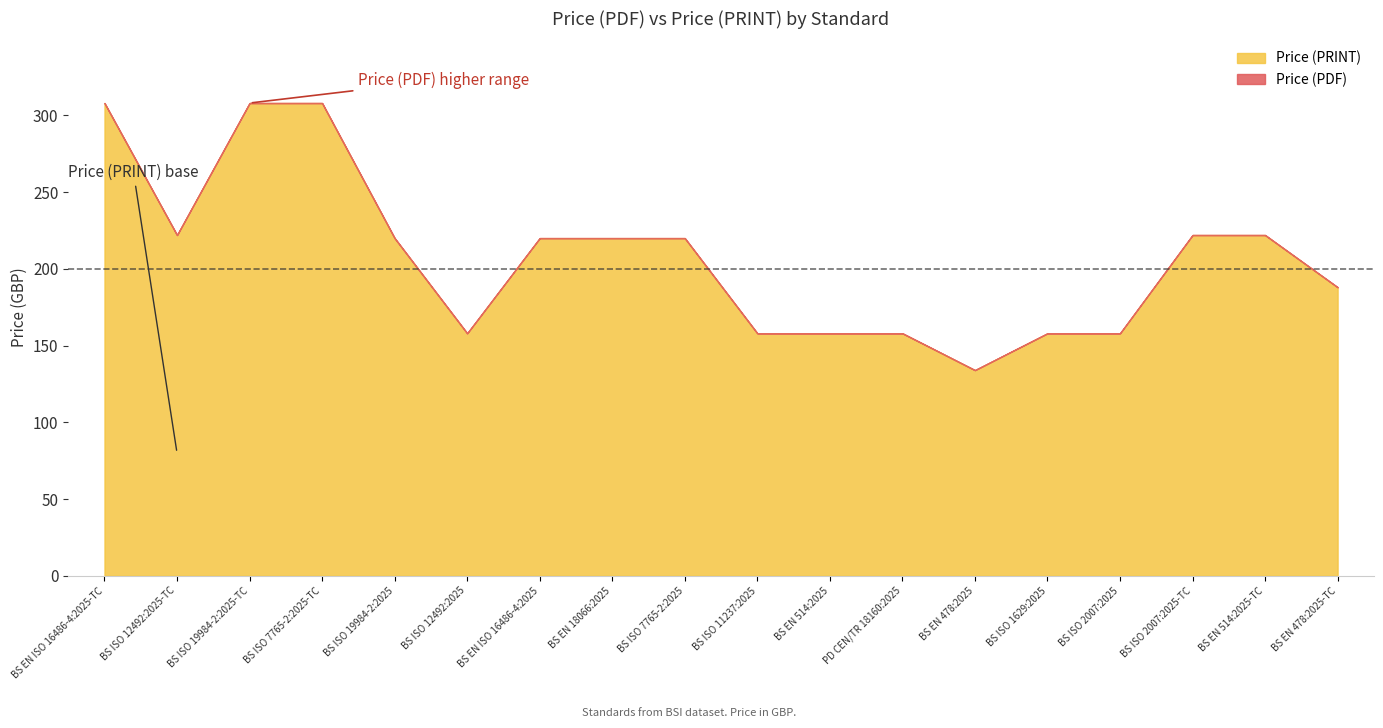

What is the lowest value of the Price (PRINT) series?

134